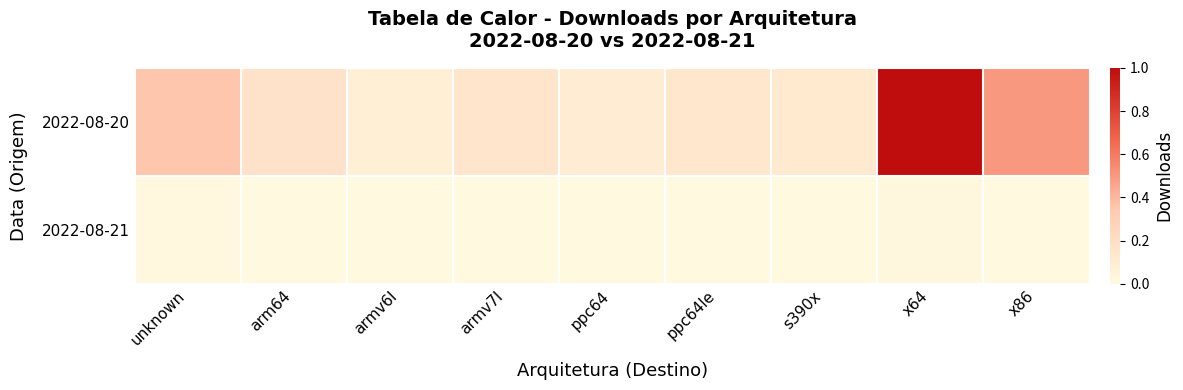

At which category is the sum across all series the highest?

x64